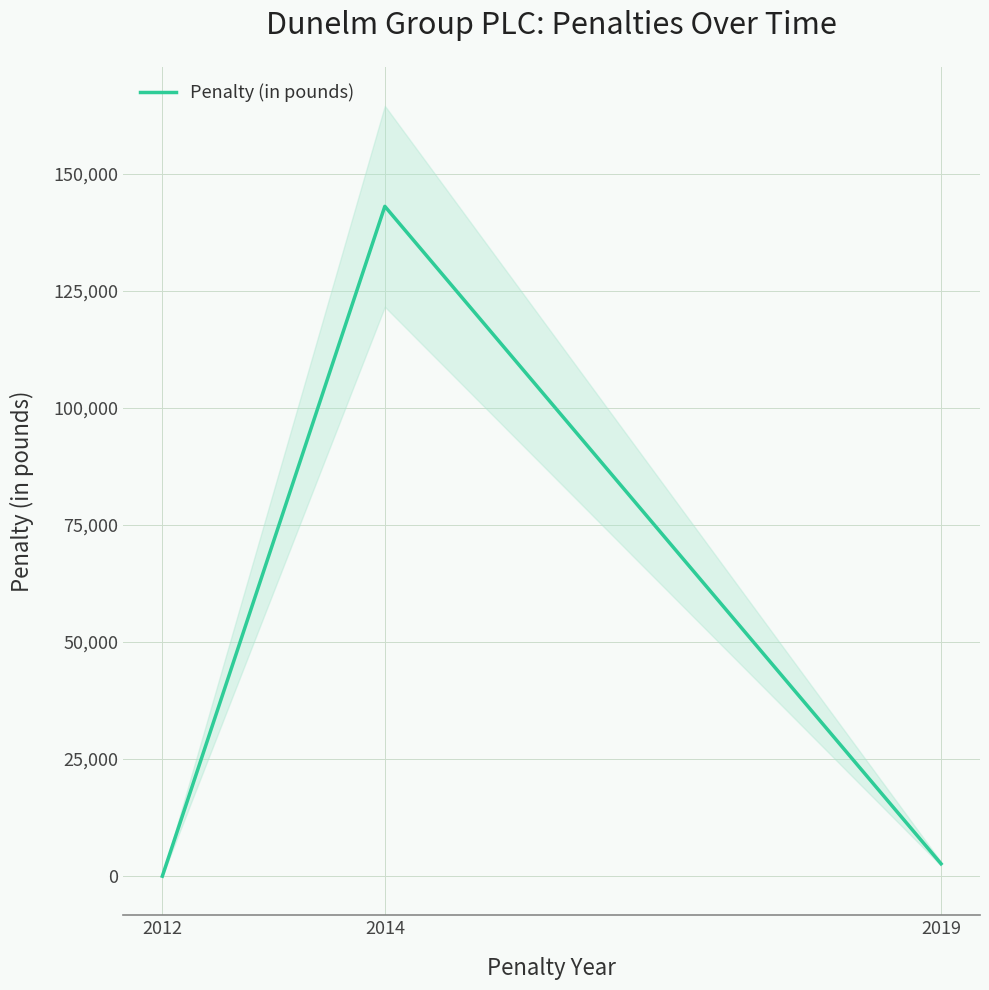

Count the number of data series in this chart.

1